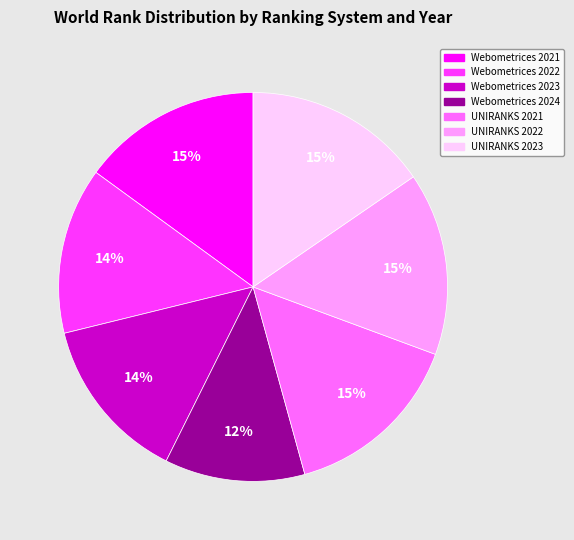

Is UNIRANKS 2022 the majority of the pie?

No